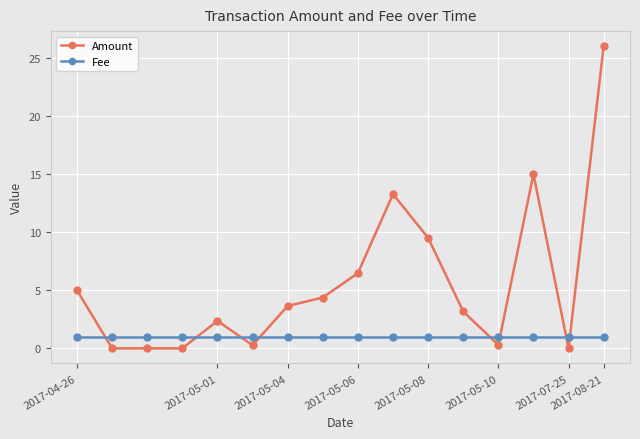

List the series in order of their peak value, highest first.

Amount, Fee